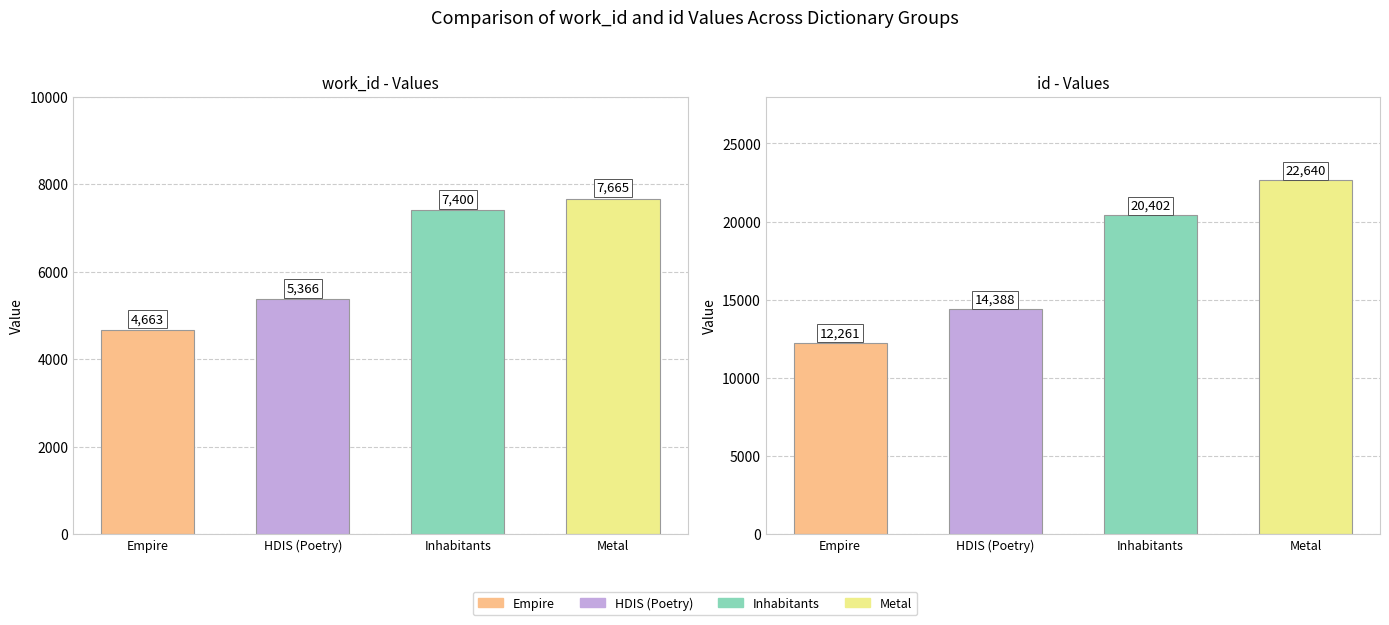

What is the label of the 4th bar from the left?

Metal